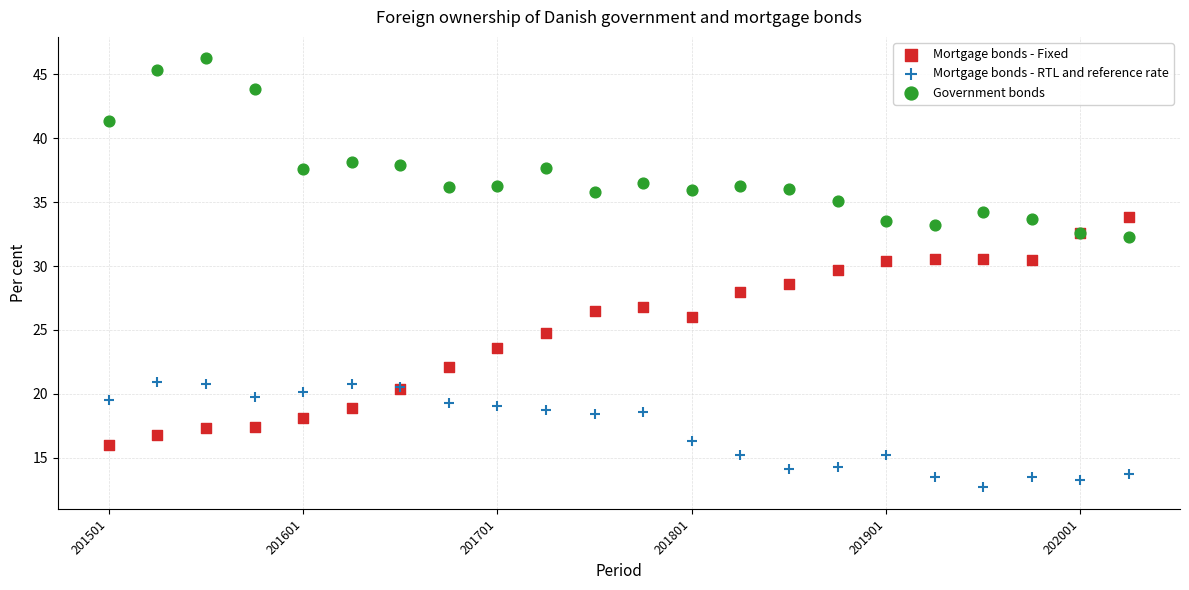

Which series contains the lowest Y value?

Mortgage bonds - RTL and reference rate